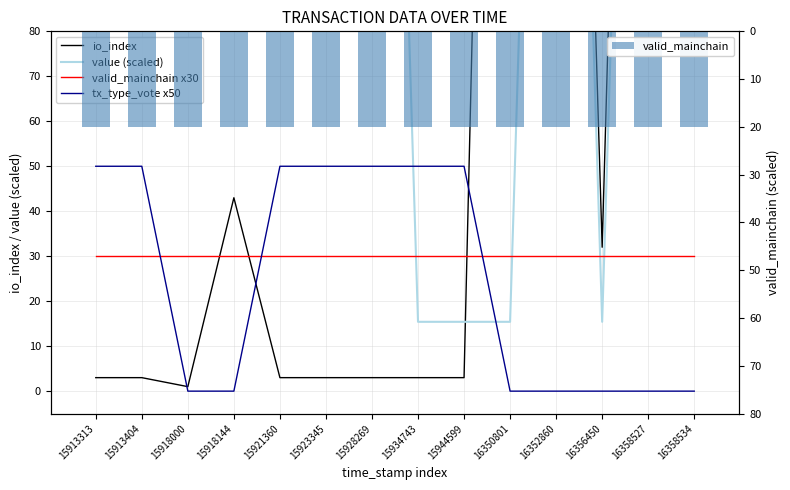

What is the maximum value shown in the chart?

435.0